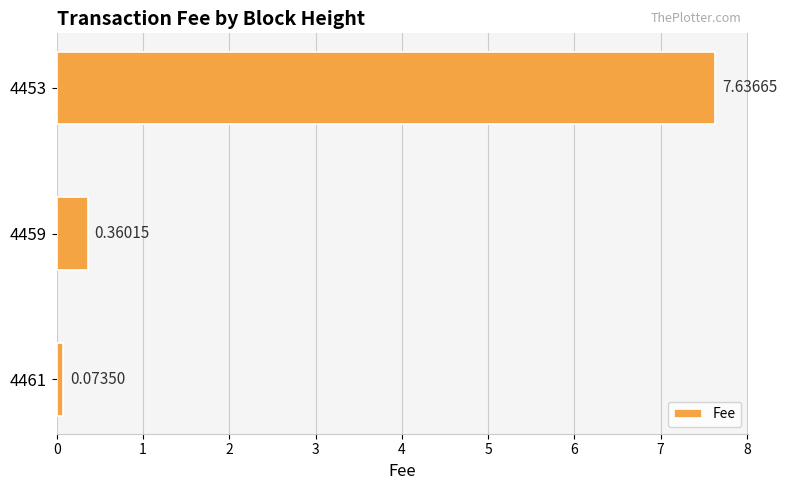

What is the change in value from 4459 to 4453?

+7.3